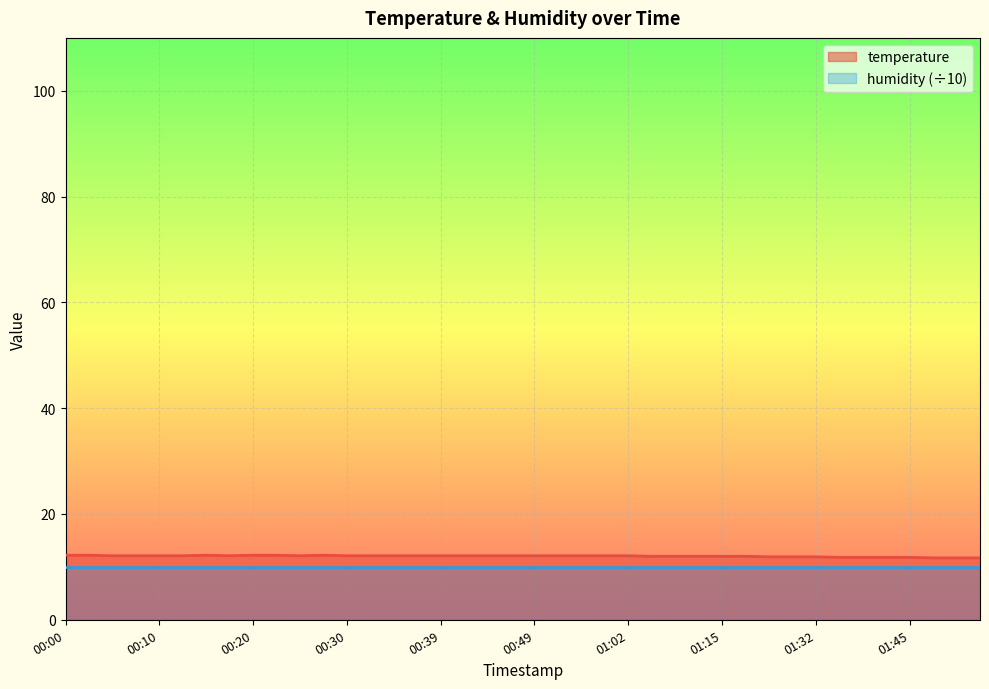

How many interior local valleys (lower than both neighbors) does the data have?

2